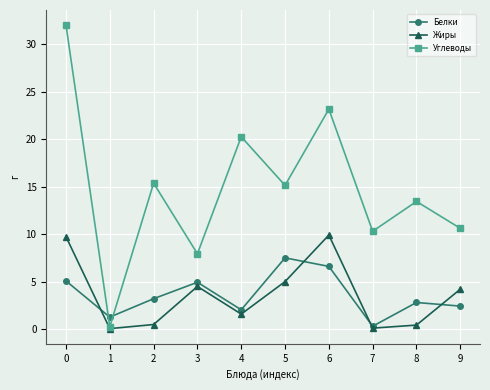

What is the approximate value of Белки at 1?

1.3